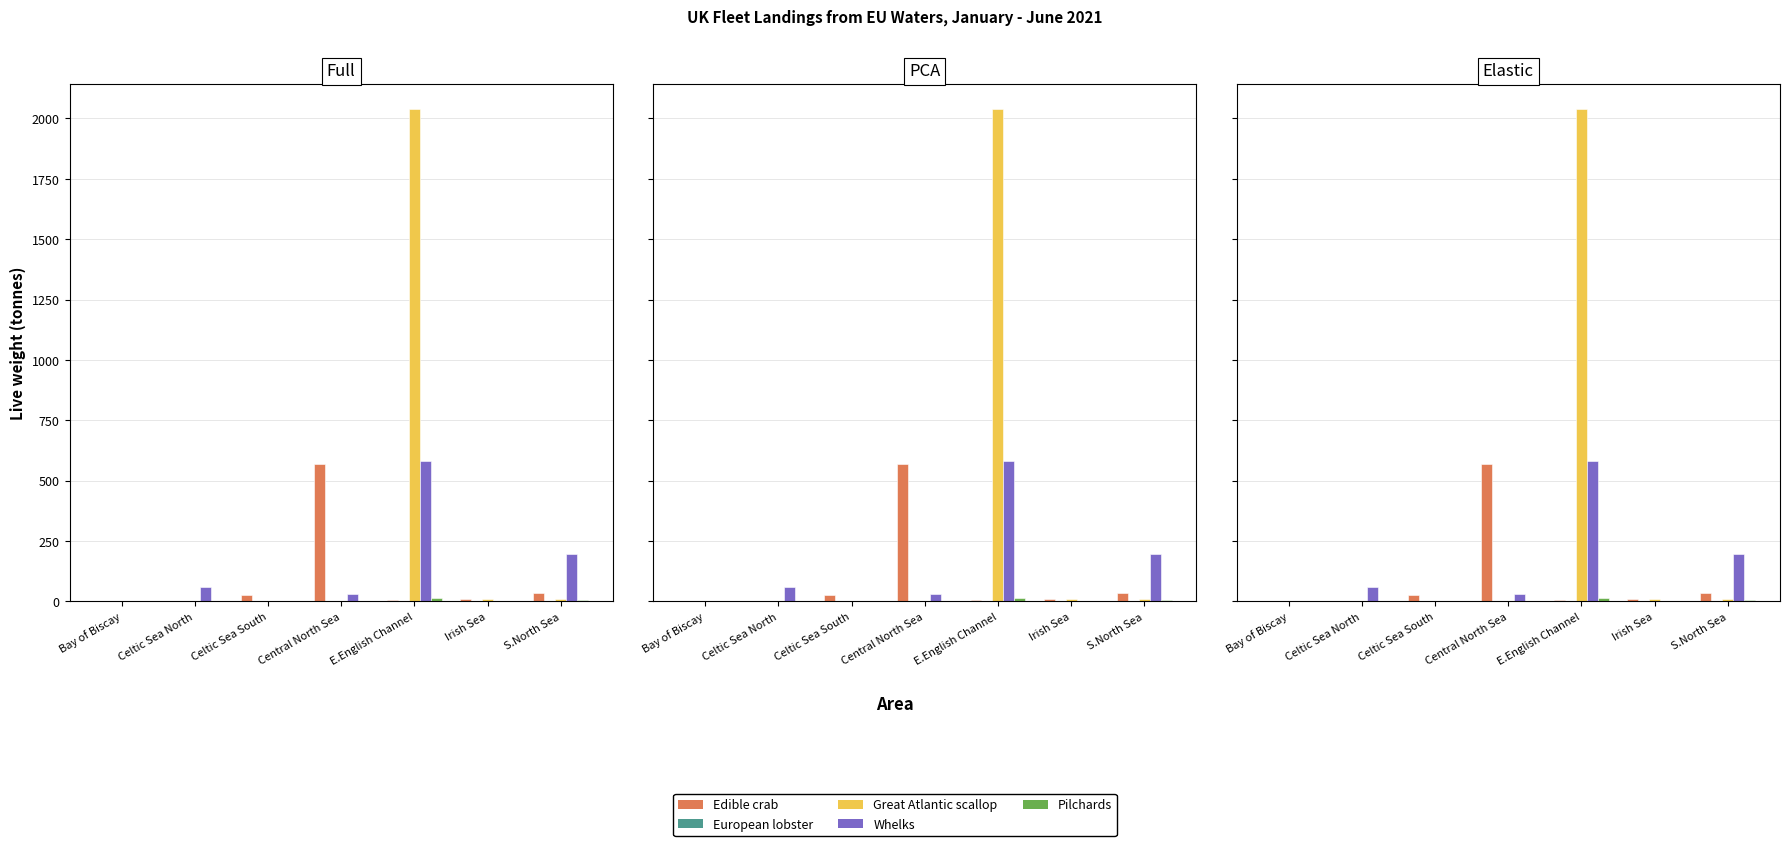

What is the difference between the maximum and minimum values in the European lobster series?

3.7